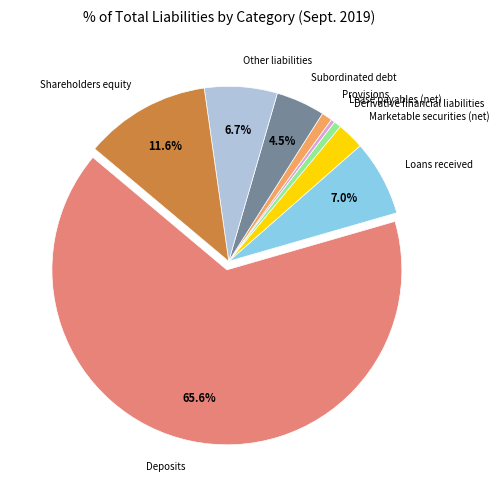

Which slice represents more than half of the pie?

Deposits